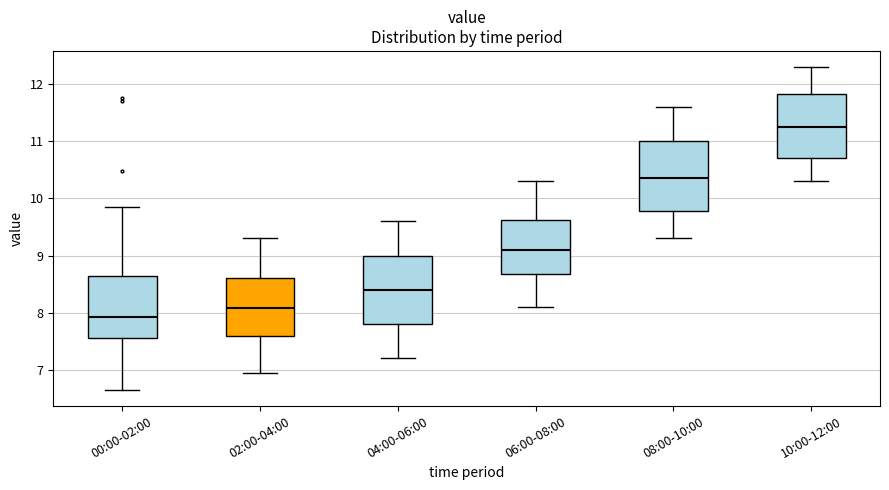

Which box's median line is the lowest?

00:00-02:00